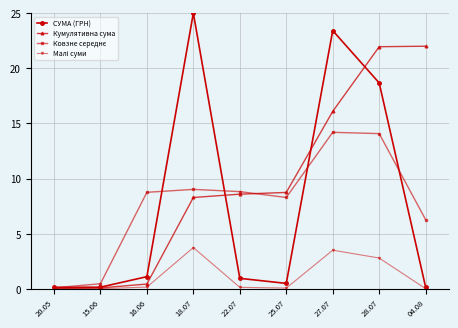

What is the highest value of the СУМА (ГРН) series?

25.0